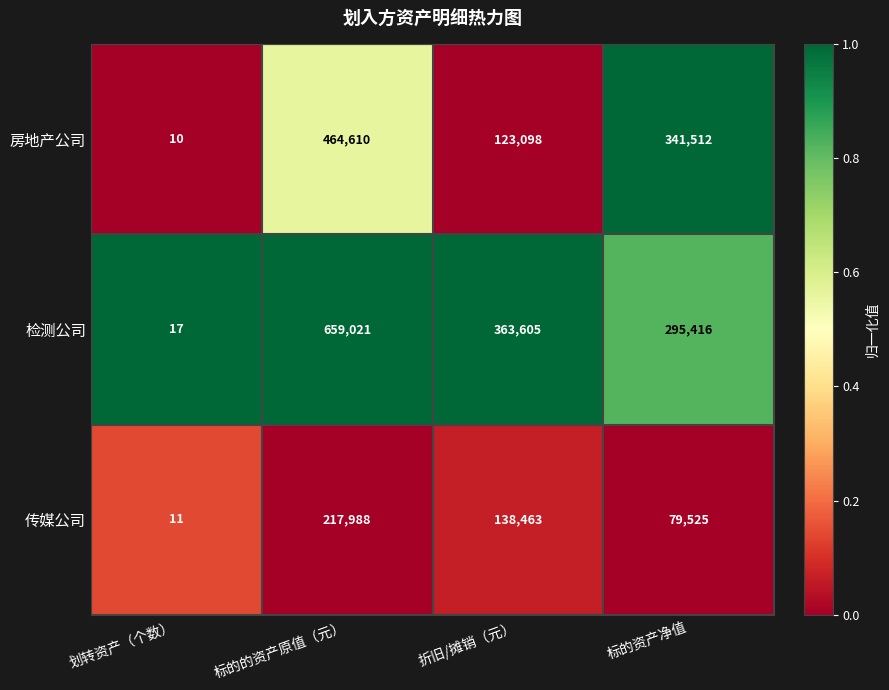

Is it true that 房地产公司 equals 160464 at 折旧/摊销（元）?

False